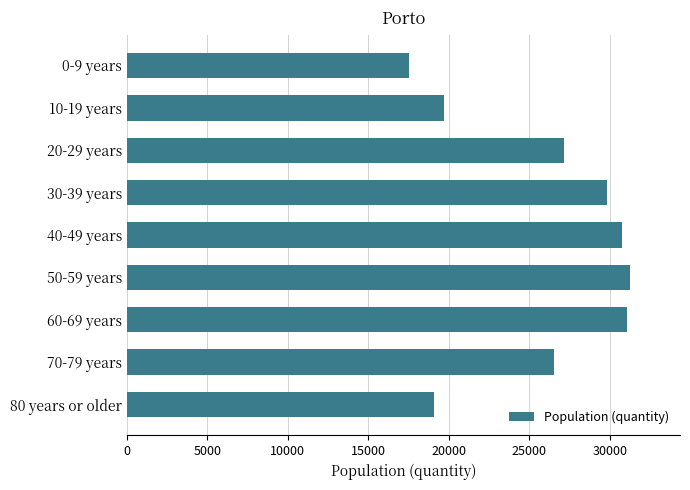

How many distinct data groups are displayed?

1